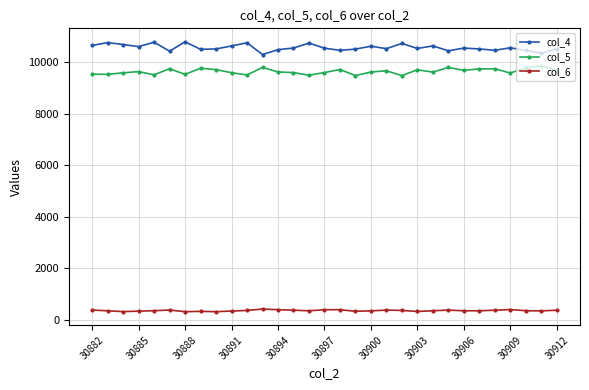

True or false: col_5 has more than 2 interior local peaks.

True